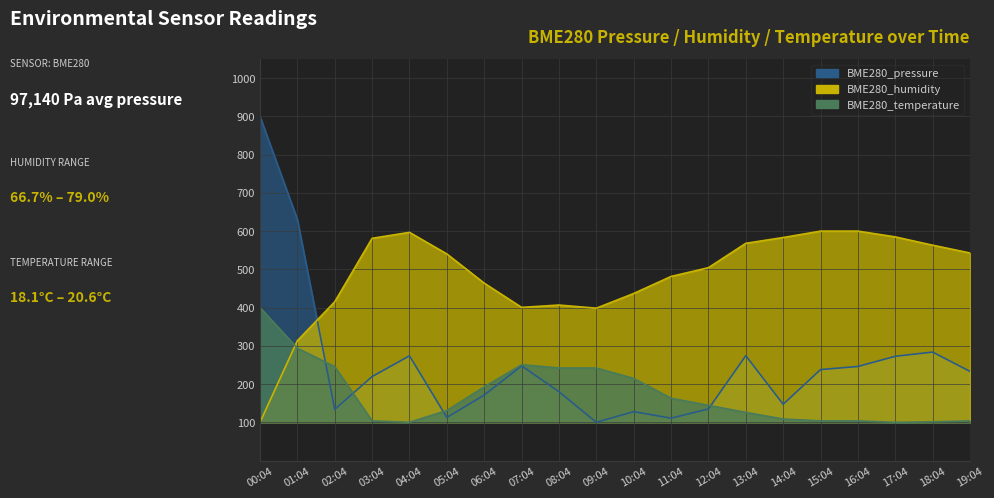

Reading left to right, what are all the values shown in this chart?

BME280_pressure: 900.0	630.7	133.9	219.5	273.9	112.6	171.2	247.7	180.0	100.0	127.8	110.8	134.8	274.2	147.1	237.9	246.0	272.6	283.7	233.1
BME280_humidity: 100.0	313.4	415.2	581.2	596.7	540.3	463.9	400.5	406.6	398.4	436.9	481.4	504.3	568.1	583.2	600.0	600.0	584.9	563.2	542.8
BME280_temperature: 400.0	293.8	245.7	103.7	100.0	130.9	192.6	250.6	242.0	242.0	214.8	163.0	144.4	125.9	108.6	103.7	103.7	100.0	101.2	103.7